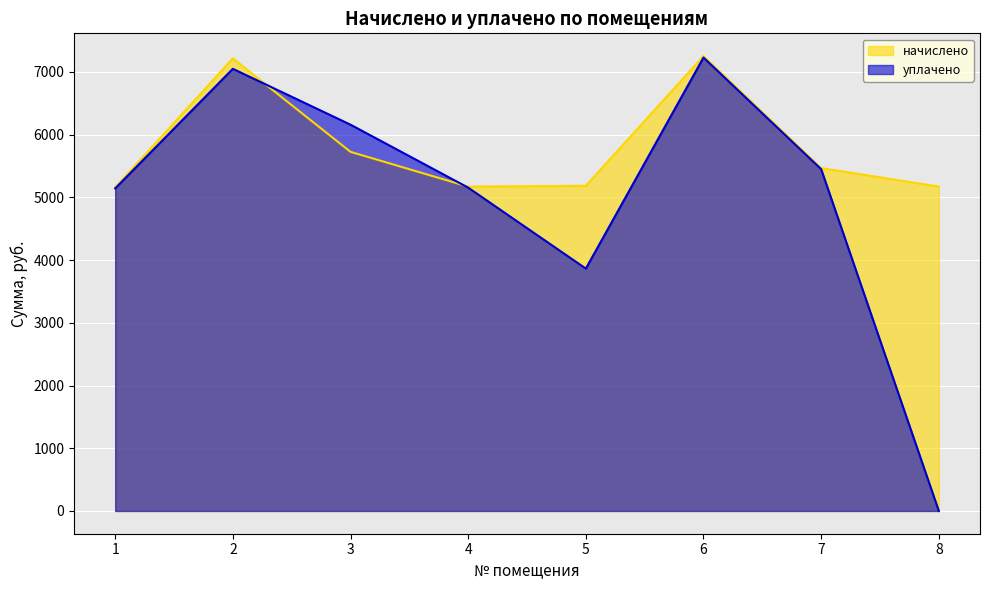

What is the maximum value shown in the chart?

7251.7